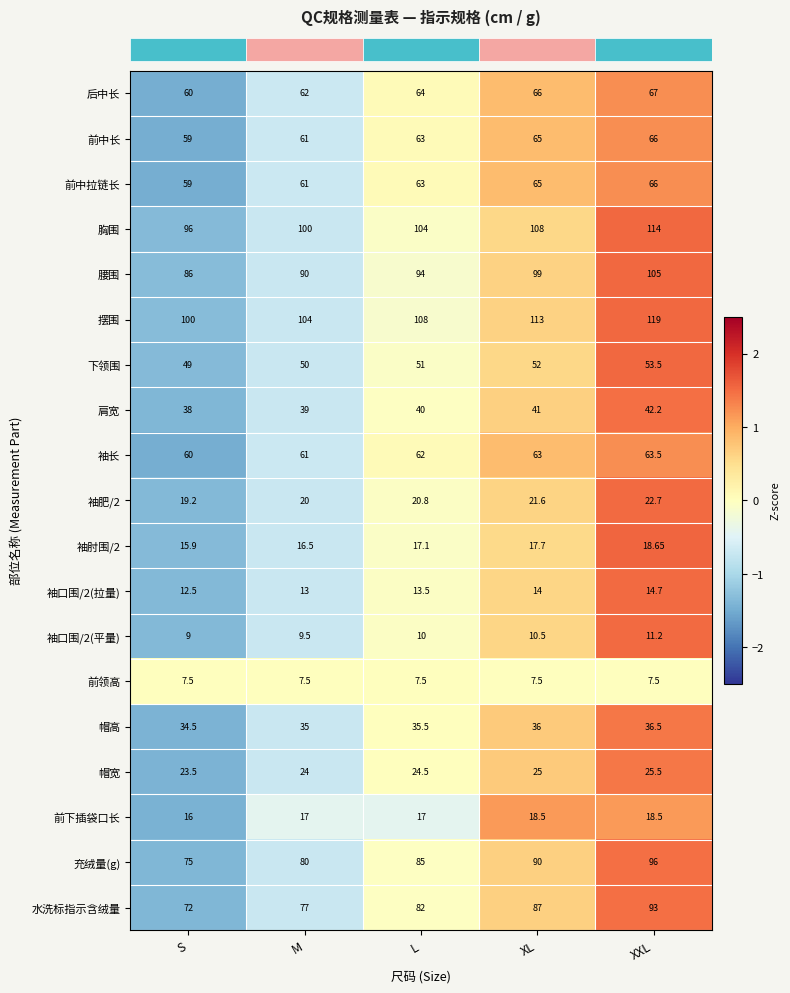

At which label is 袖长 closest to 61?

M